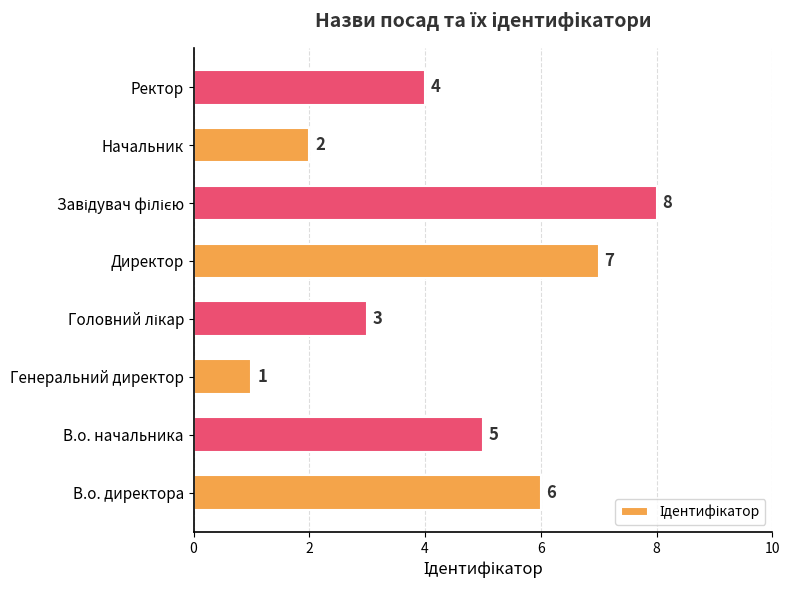

True or false: the data shows 6 at В.о. директора.

True